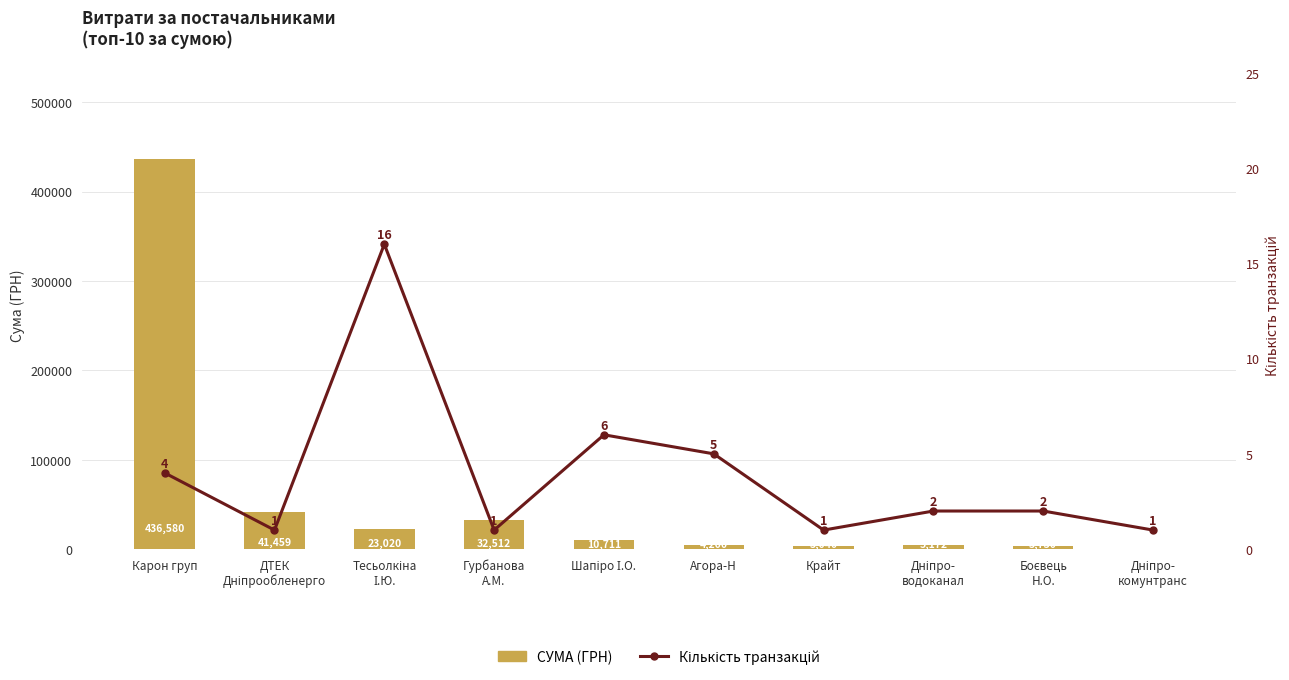

Is the value of Кількість транзакцій at Дніпро-
водоканал greater than the value of СУМА (ГРН) at Шапіро І.О.?

No